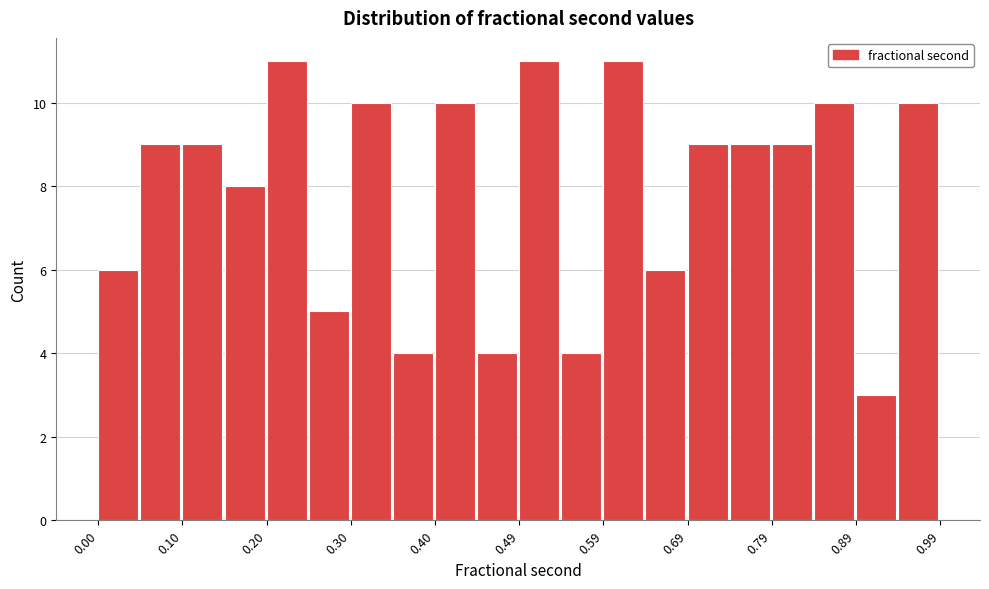

Reading left to right, transcribe this chart: for each bar, give the range it covers on the x-axis and its height. Neither the bar edges nor the heights are printed on the chart, so give them approximately, as read against the axes.

0.00 to 0.05: 6
0.05 to 0.10: 9
0.10 to 0.15: 9
0.15 to 0.20: 8
0.20 to 0.25: 11
0.25 to 0.30: 5
0.30 to 0.35: 10
0.35 to 0.40: 4
0.40 to 0.45: 10
0.45 to 0.49: 4
0.49 to 0.54: 11
0.54 to 0.59: 4
0.59 to 0.64: 11
0.64 to 0.69: 6
0.69 to 0.74: 9
0.74 to 0.79: 9
0.79 to 0.84: 9
0.84 to 0.89: 10
0.89 to 0.94: 3
0.94 to 0.99: 10